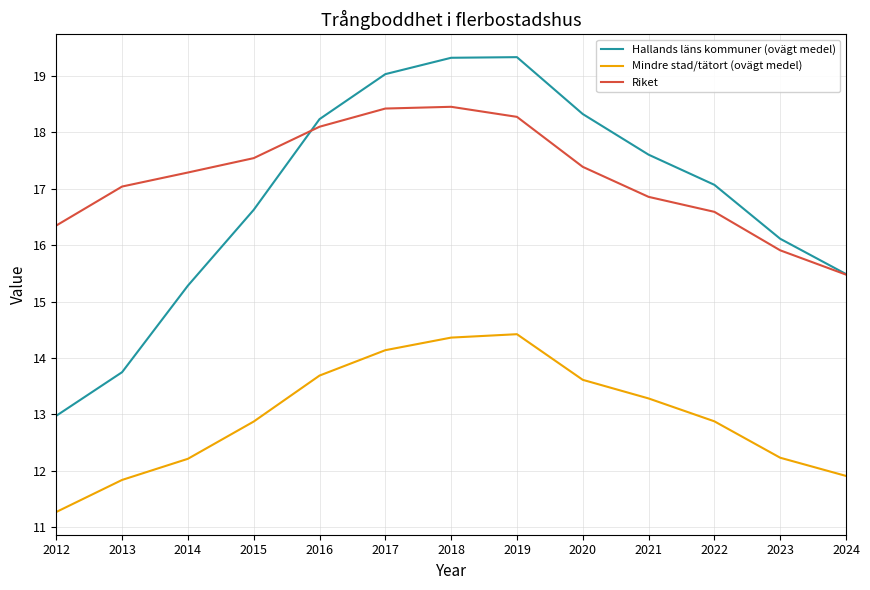

The Hallands läns kommuner (ovägt medel) series shows 19.3 at 2018. True or false?

True